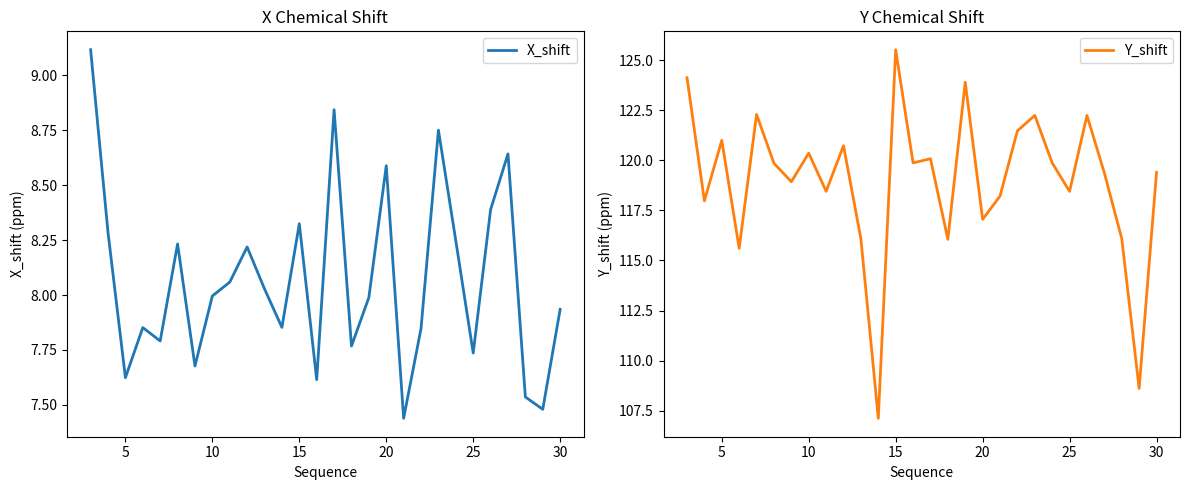

What is the sum of all Y_shift values?

3331.0